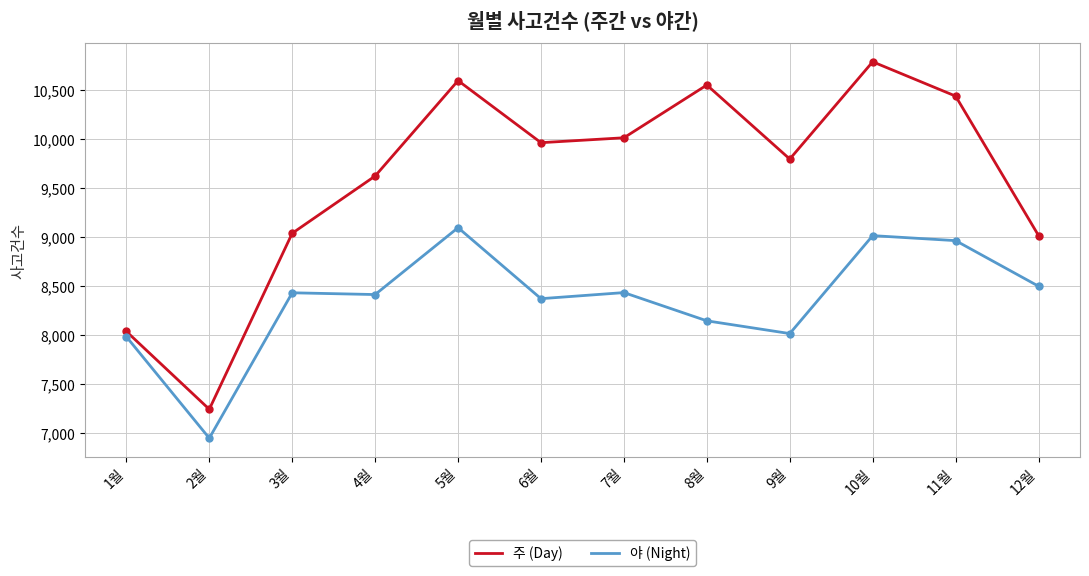

Which series changed the most between 4월 and 11월?

주 (Day)